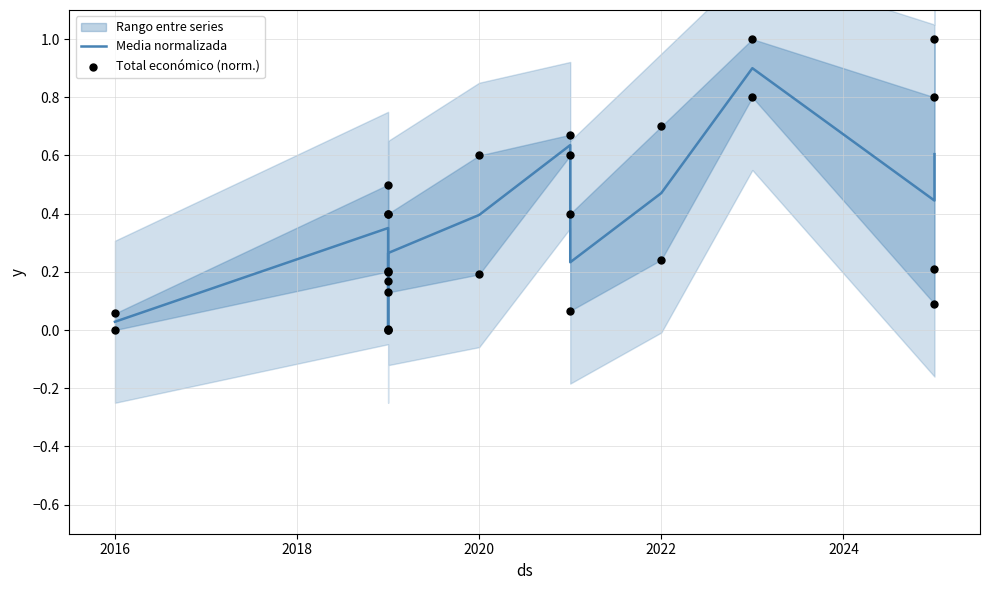

Which series has the largest Y range (max minus min)?

Total económico (norm.)